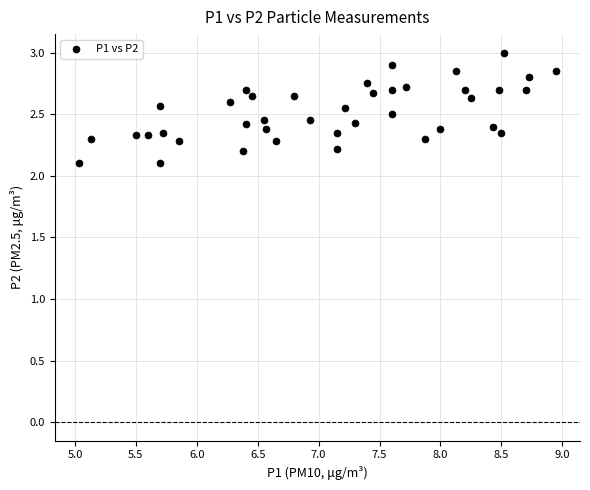

What is the range of X values (max minus min)?

3.9